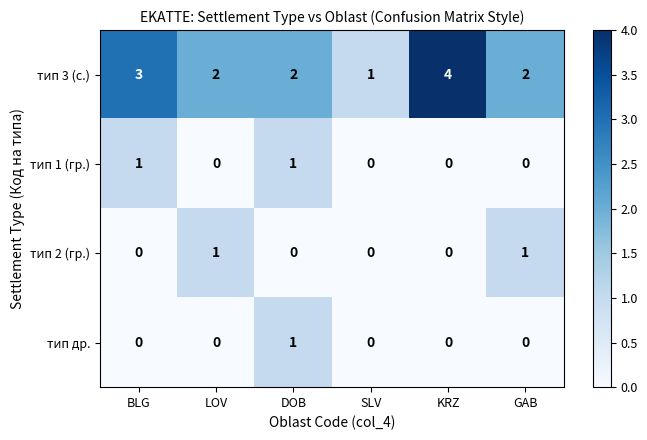

Which series has the widest spread of values?

тип 3 (с.)